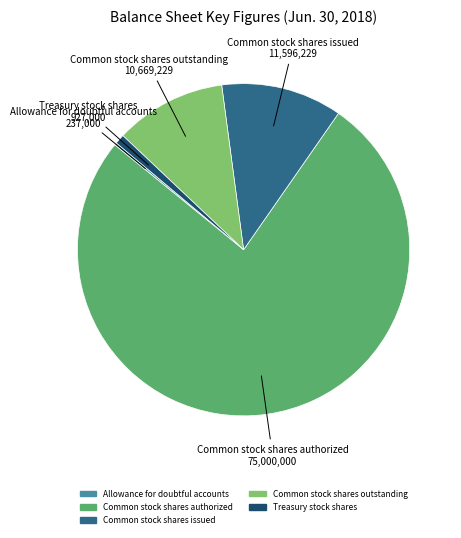

Is it true that Common stock shares issued is 4% of the pie?

False